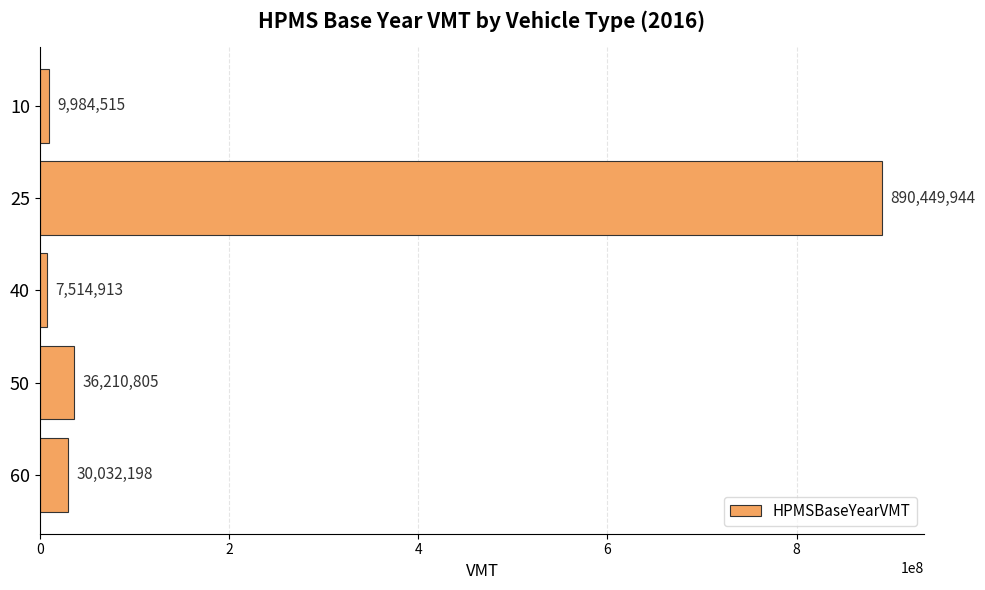

At which category does the chart reach its minimum across all series?

40